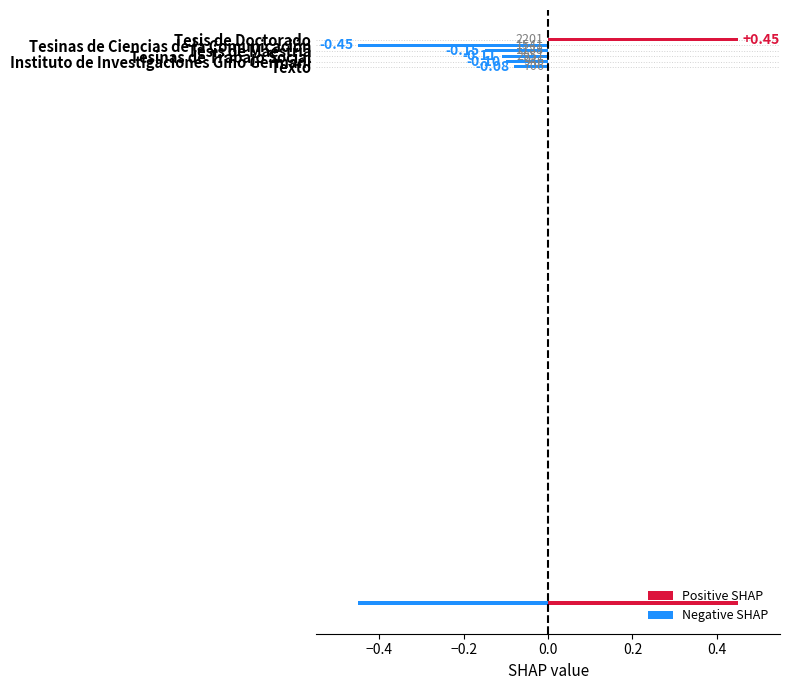

True or false: the data shows -0.1 at Instituto de Investigaciones Gino Germani.

True